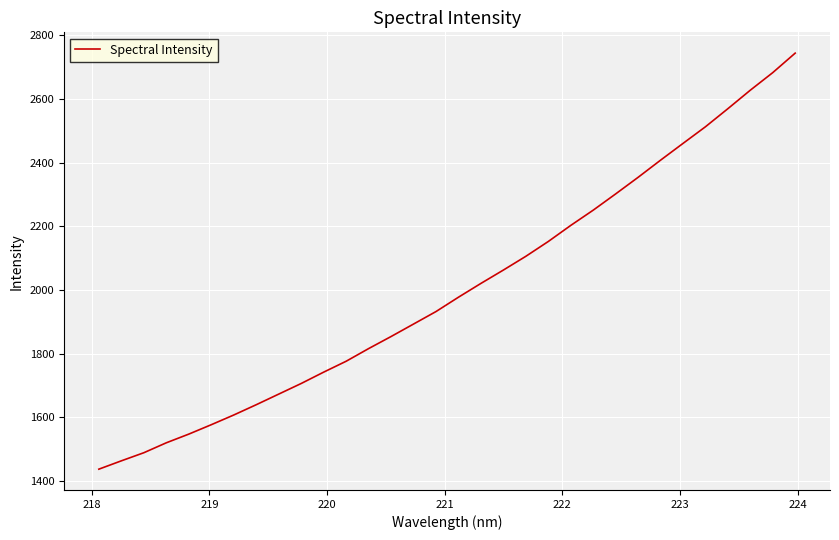

What is the average value?

2003.2